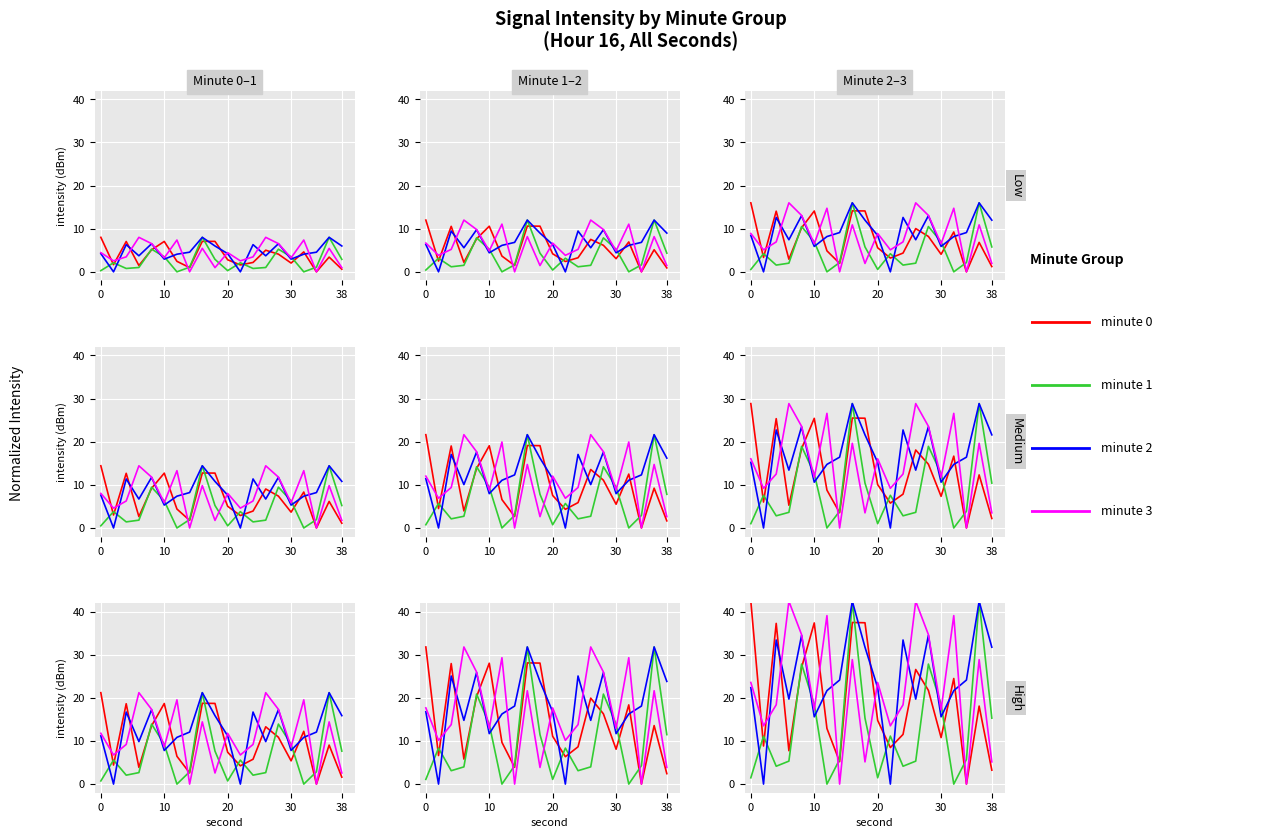

What is the average value of the minute 1 series?

13.2